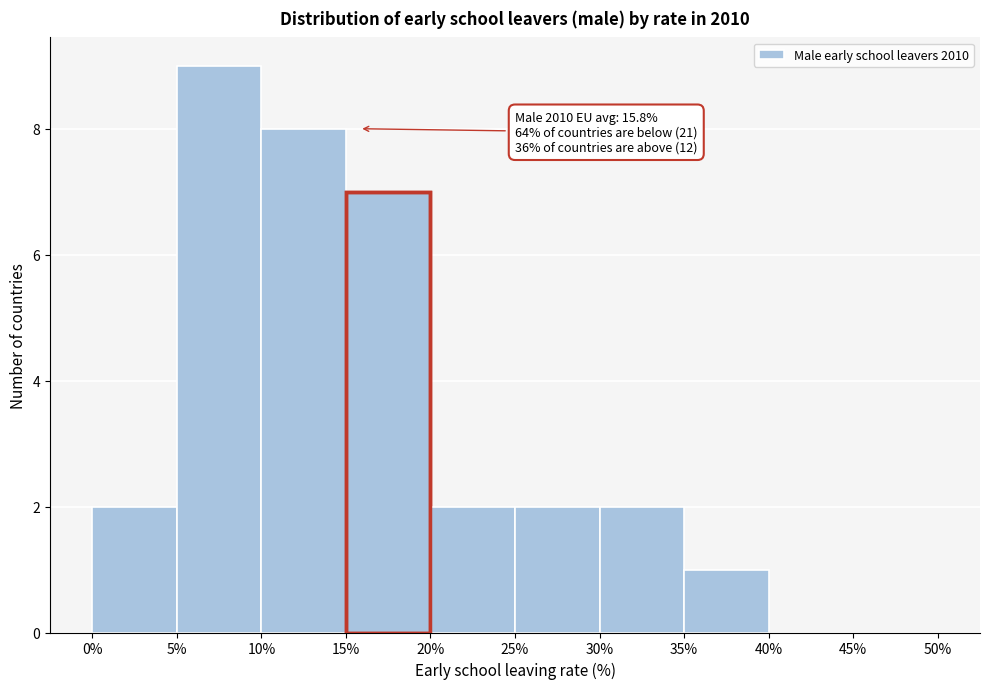

Over which range of the x-axis is the bar tallest?

5% to 10%